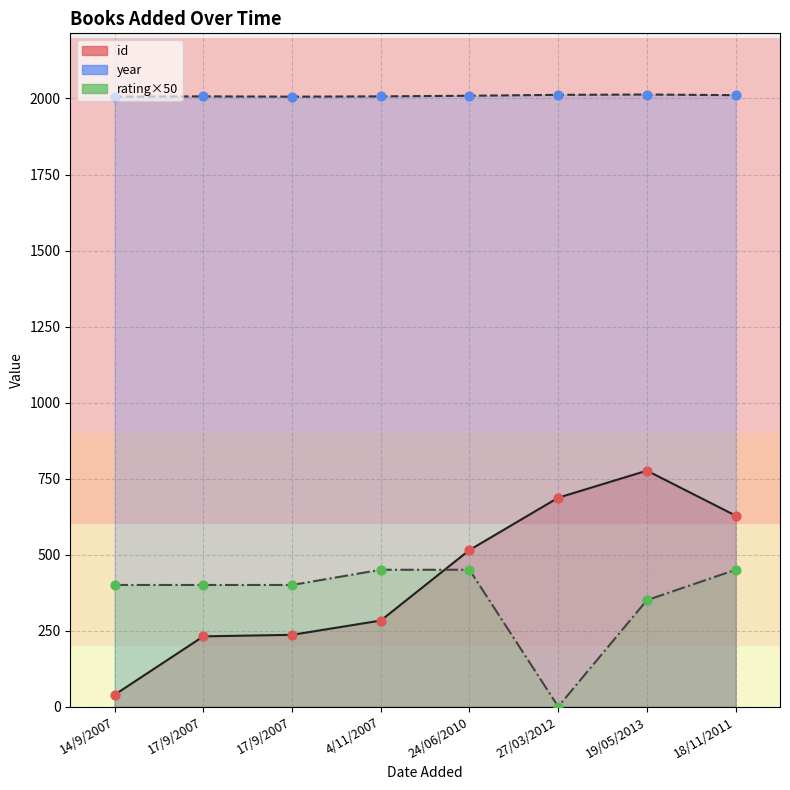

Which series reaches the minimum Y coordinate?

rating